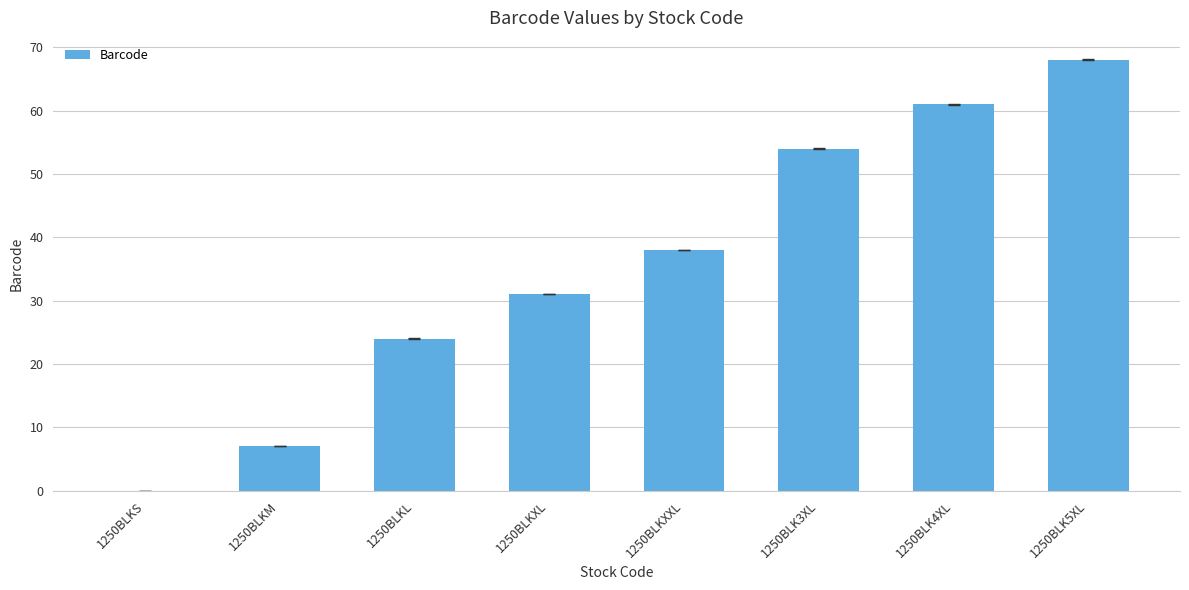

How many positive values are there?

7